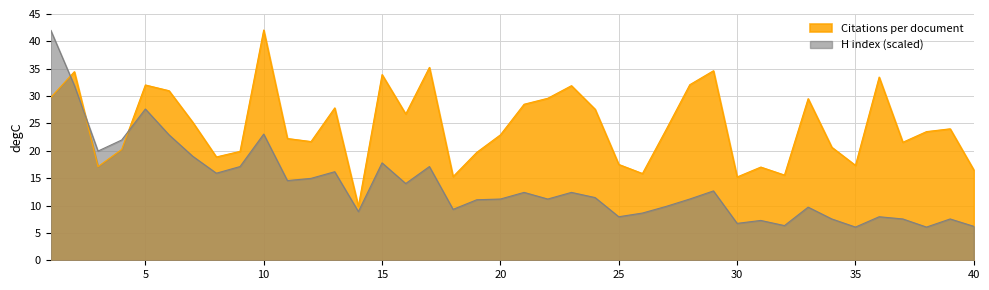

What is the sum of the H index values at 25 and 13?

24.1